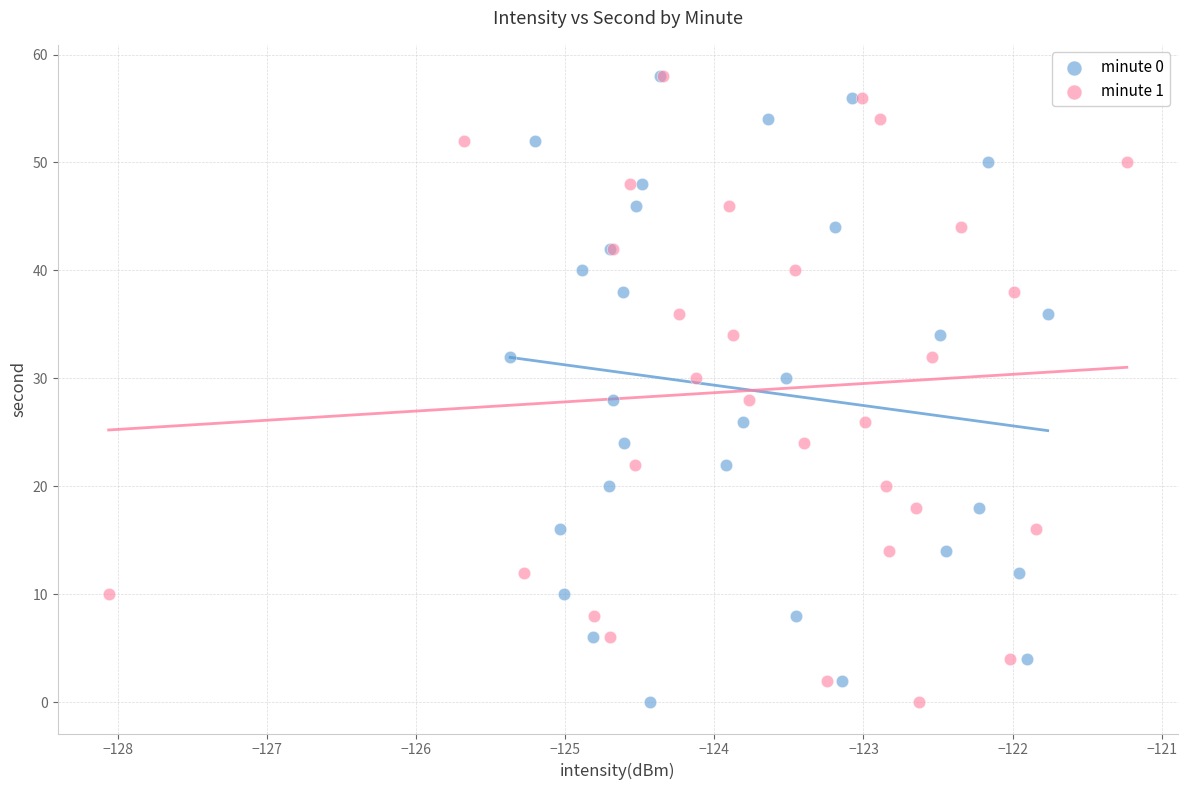

What are all the series names shown in the legend?

minute 0, minute 1